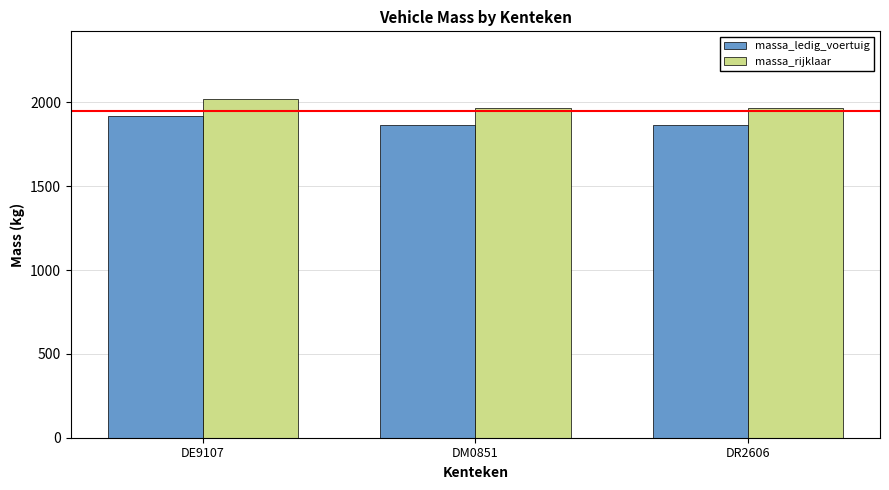

Count the number of categories in the chart.

3